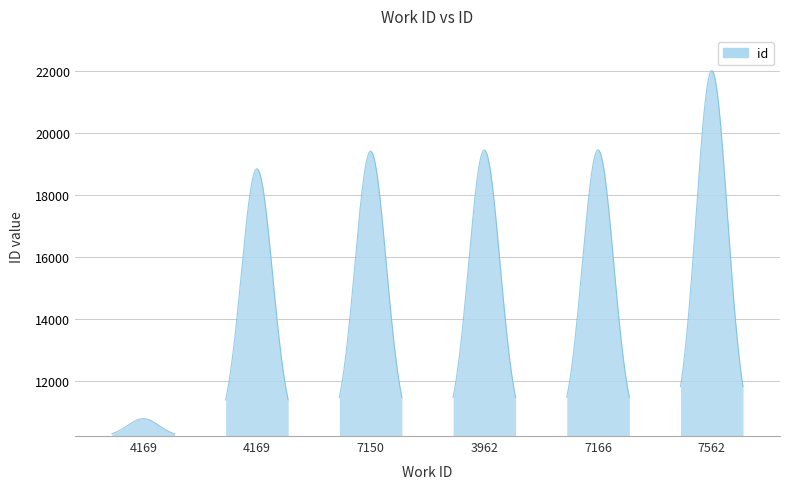

What is the label of the 2nd point from the left?

4169